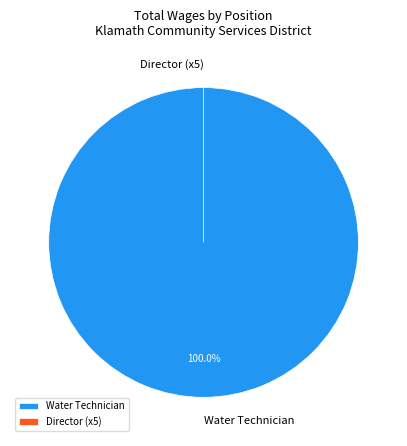

What percentage is the Water Technician slice, to the nearest percent?

100%